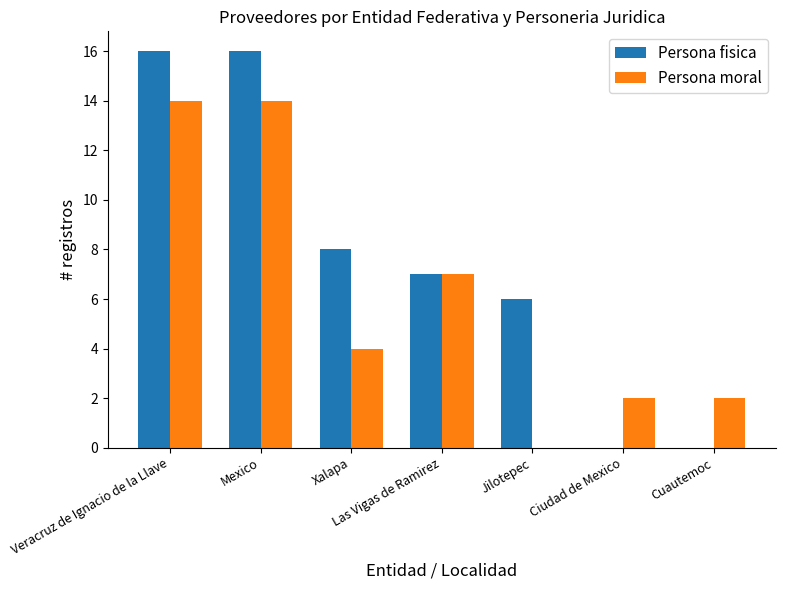

What is the difference between the Persona moral values at Jilotepec and Veracruz de Ignacio de la Llave?

14